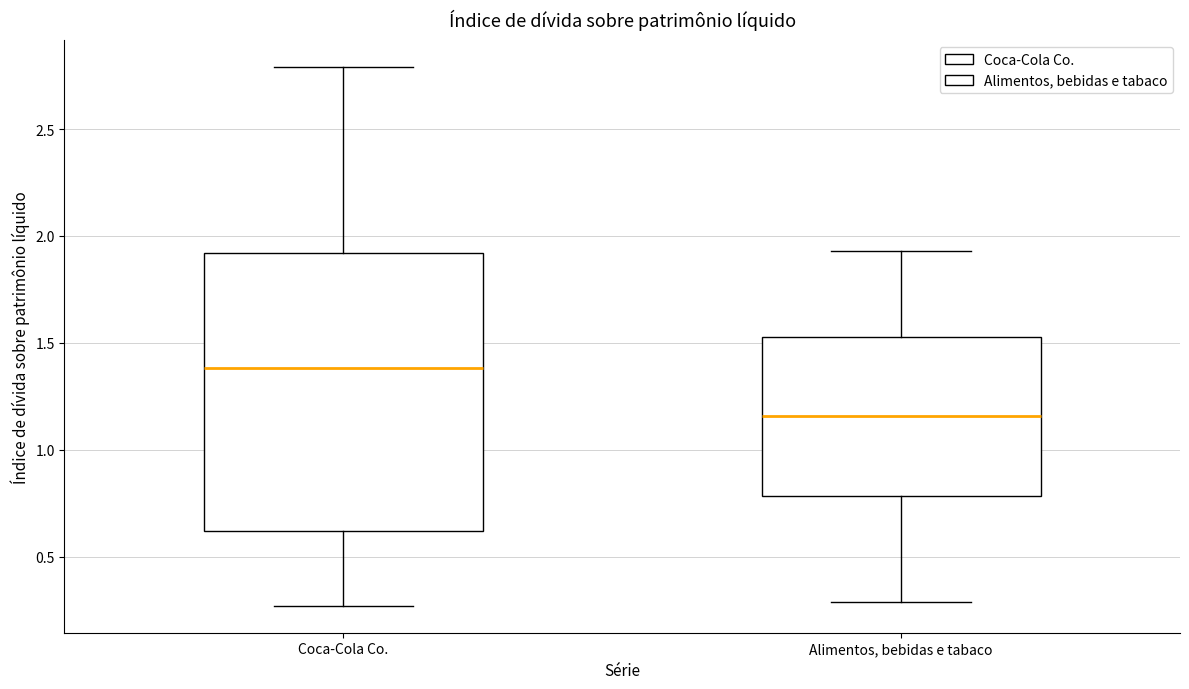

Reading left to right, transcribe this box plot: for each box, give where its median line is, the range the box spans, and where its two whiskers end, as read against the y-axis. The values are not printed on the chart, so give them approximately, as read against the axis.

Coca-Cola Co.: median 1.40, box 0.60 to 1.90, whiskers 0.25 to 2.80
Alimentos, bebidas e tabaco: median 1.15, box 0.80 to 1.55, whiskers 0.30 to 1.95